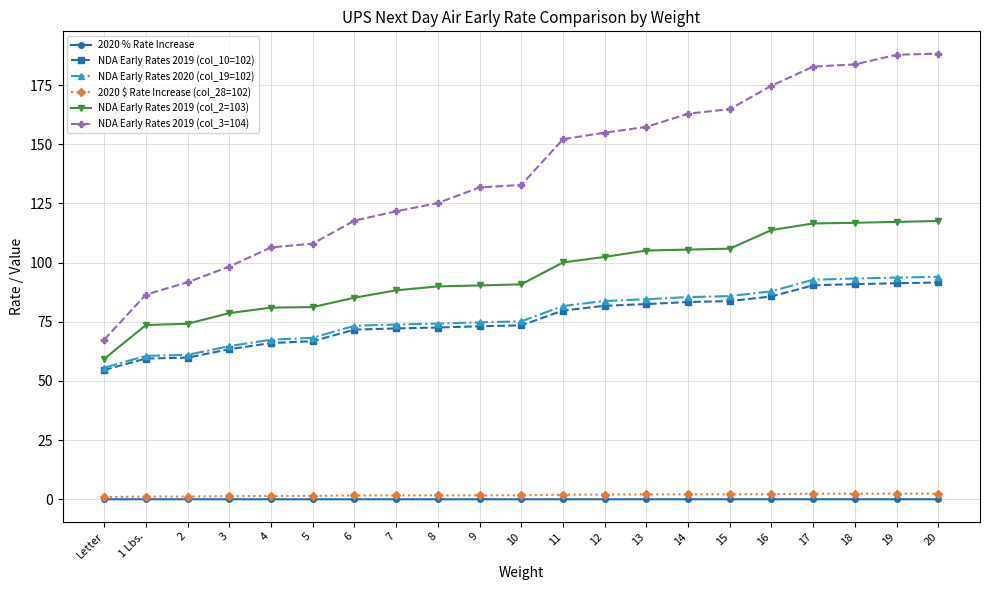

Is the value of NDA Early Rates 2019 (col_10=102) at 10 greater than the value of 2020 % Rate Increase at 12?

Yes